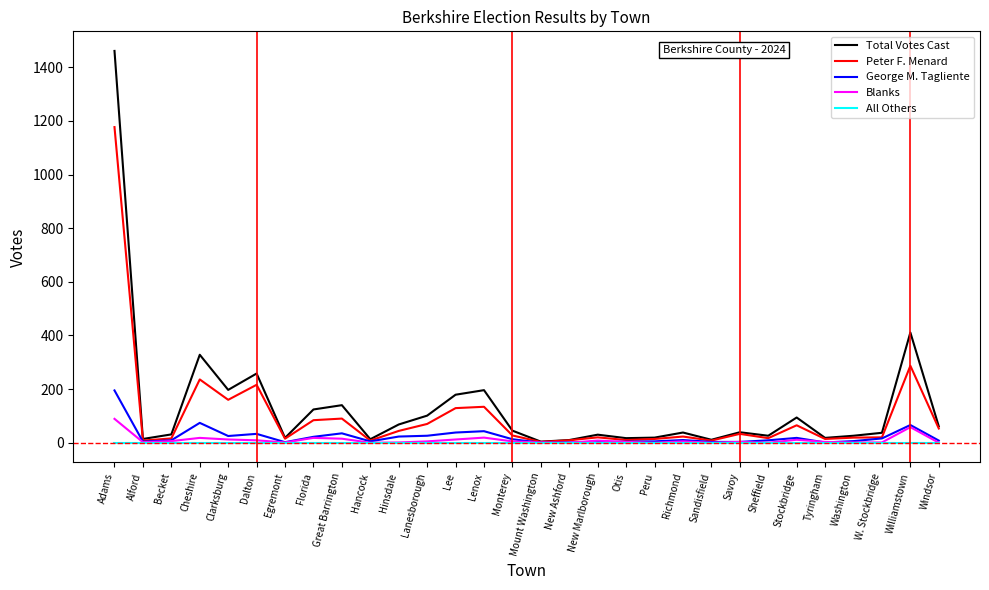

List the series in order of their peak value, lowest first.

All Others, Blanks, George M. Tagliente, Peter F. Menard, Total Votes Cast